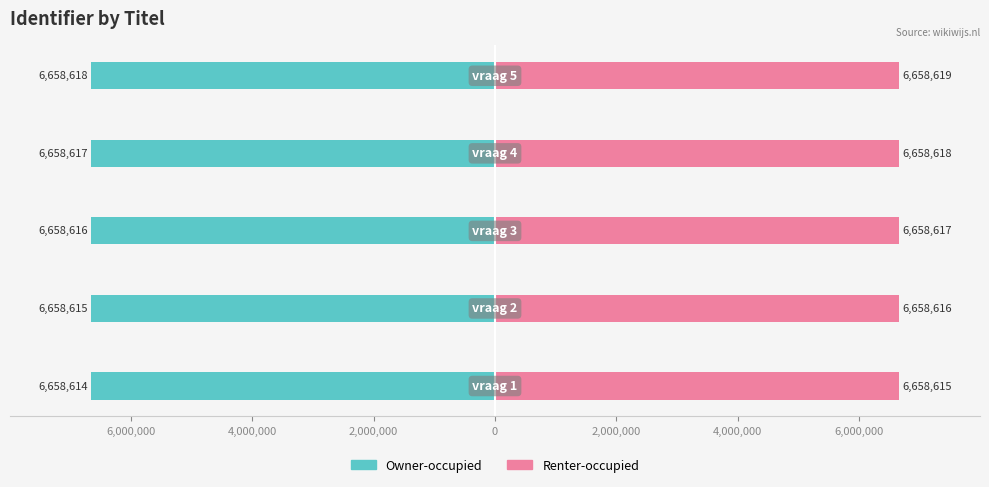

How many bars are there in total?

10